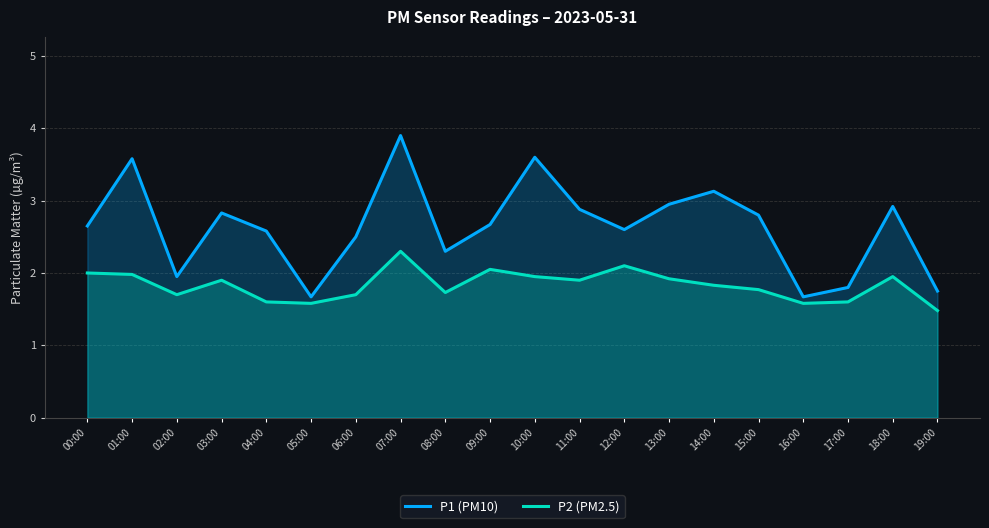

Reading left to right, what are all the values shown in this chart?

P1 (PM10): 2.6	3.6	1.9	2.8	2.6	1.7	2.5	3.9	2.3	2.7	3.6	2.9	2.6	3.0	3.1	2.8	1.7	1.8	2.9	1.8
P2 (PM2.5): 2.0	2.0	1.7	1.9	1.6	1.6	1.7	2.3	1.7	2.0	1.9	1.9	2.1	1.9	1.8	1.8	1.6	1.6	1.9	1.5